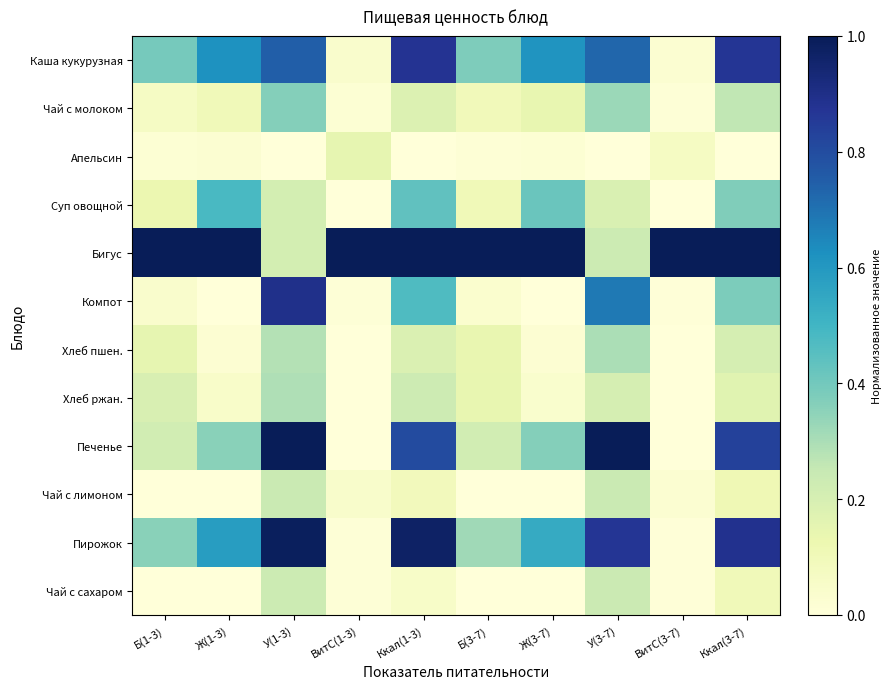

Reading left to right, transcribe all the data shown in this chart.

Каша кукурузная: Б(1-3)=0.4	Ж(1-3)=0.6	У(1-3)=0.7	ВитС(1-3)=0.0	Ккал(1-3)=0.9	Б(3-7)=0.4	Ж(3-7)=0.6	У(3-7)=0.7	ВитС(3-7)=0.0	Ккал(3-7)=0.9
Чай с молоком: Б(1-3)=0.1	Ж(1-3)=0.1	У(1-3)=0.4	ВитС(1-3)=0.0	Ккал(1-3)=0.2	Б(3-7)=0.1	Ж(3-7)=0.1	У(3-7)=0.3	ВитС(3-7)=0.0	Ккал(3-7)=0.3
Апельсин: Б(1-3)=0.0	Ж(1-3)=0.0	У(1-3)=0.0	ВитС(1-3)=0.1	Ккал(1-3)=0.0	Б(3-7)=0.0	Ж(3-7)=0.0	У(3-7)=0.0	ВитС(3-7)=0.1	Ккал(3-7)=0.0
Суп овощной: Б(1-3)=0.1	Ж(1-3)=0.5	У(1-3)=0.2	ВитС(1-3)=0.0	Ккал(1-3)=0.4	Б(3-7)=0.1	Ж(3-7)=0.4	У(3-7)=0.2	ВитС(3-7)=0.0	Ккал(3-7)=0.4
Бигус: Б(1-3)=1.0	Ж(1-3)=1.0	У(1-3)=0.2	ВитС(1-3)=1.0	Ккал(1-3)=1.0	Б(3-7)=1.0	Ж(3-7)=1.0	У(3-7)=0.2	ВитС(3-7)=1.0	Ккал(3-7)=1.0
Компот: Б(1-3)=0.0	Ж(1-3)=0.0	У(1-3)=0.9	ВитС(1-3)=0.0	Ккал(1-3)=0.5	Б(3-7)=0.0	Ж(3-7)=0.0	У(3-7)=0.7	ВитС(3-7)=0.0	Ккал(3-7)=0.4
Хлеб пшен.: Б(1-3)=0.1	Ж(1-3)=0.0	У(1-3)=0.3	ВитС(1-3)=0.0	Ккал(1-3)=0.2	Б(3-7)=0.1	Ж(3-7)=0.0	У(3-7)=0.3	ВитС(3-7)=0.0	Ккал(3-7)=0.2
Хлеб ржан.: Б(1-3)=0.2	Ж(1-3)=0.0	У(1-3)=0.3	ВитС(1-3)=0.0	Ккал(1-3)=0.2	Б(3-7)=0.1	Ж(3-7)=0.0	У(3-7)=0.2	ВитС(3-7)=0.0	Ккал(3-7)=0.2
Печенье: Б(1-3)=0.2	Ж(1-3)=0.4	У(1-3)=1.0	ВитС(1-3)=0.0	Ккал(1-3)=0.8	Б(3-7)=0.2	Ж(3-7)=0.4	У(3-7)=1.0	ВитС(3-7)=0.0	Ккал(3-7)=0.8
Чай с лимоном: Б(1-3)=0.0	Ж(1-3)=0.0	У(1-3)=0.2	ВитС(1-3)=0.0	Ккал(1-3)=0.1	Б(3-7)=0.0	Ж(3-7)=0.0	У(3-7)=0.2	ВитС(3-7)=0.0	Ккал(3-7)=0.1
Пирожок: Б(1-3)=0.4	Ж(1-3)=0.6	У(1-3)=1.0	ВитС(1-3)=0.0	Ккал(1-3)=1.0	Б(3-7)=0.3	Ж(3-7)=0.5	У(3-7)=0.9	ВитС(3-7)=0.0	Ккал(3-7)=0.9
Чай с сахаром: Б(1-3)=0.0	Ж(1-3)=0.0	У(1-3)=0.2	ВитС(1-3)=0.0	Ккал(1-3)=0.1	Б(3-7)=0.0	Ж(3-7)=0.0	У(3-7)=0.2	ВитС(3-7)=0.0	Ккал(3-7)=0.1